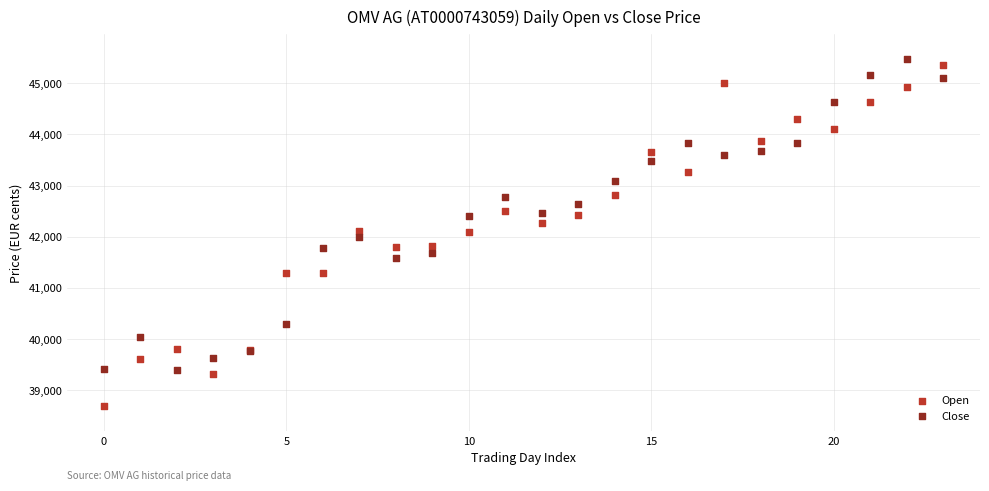

Which series has the widest spread of Y values?

Open